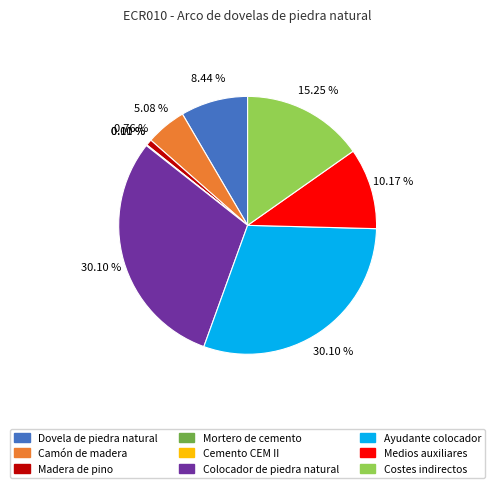

Is it true that Colocador de piedra natural is 30% of the pie?

True